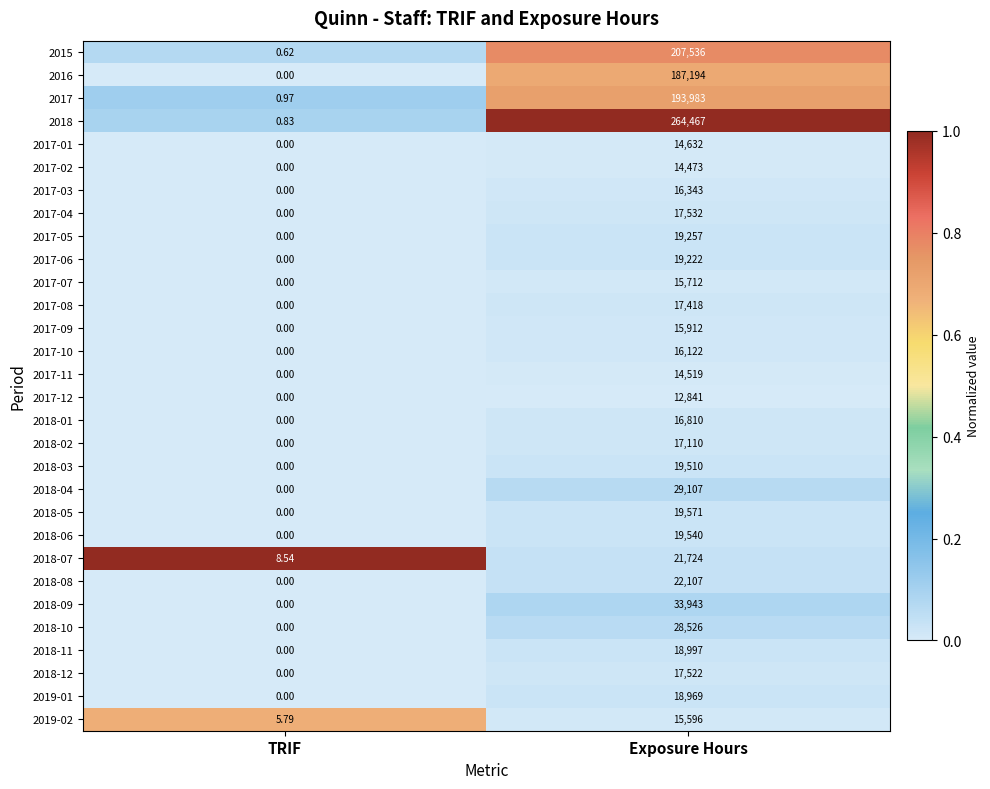

At which category does the chart reach its peak across all series?

Exposure Hours